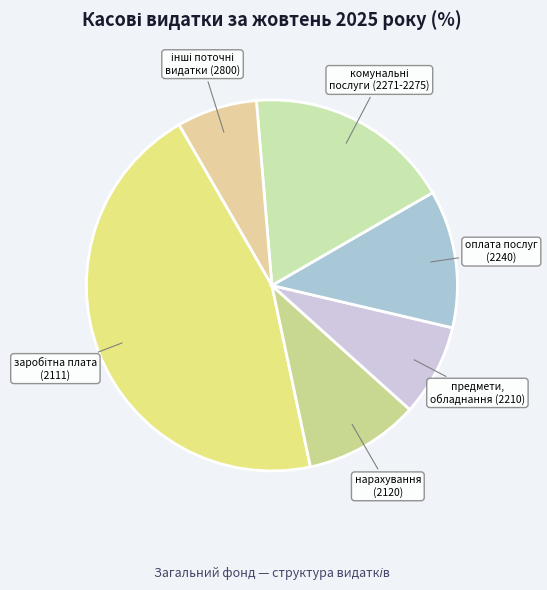

Count the number of slices in the pie.

6